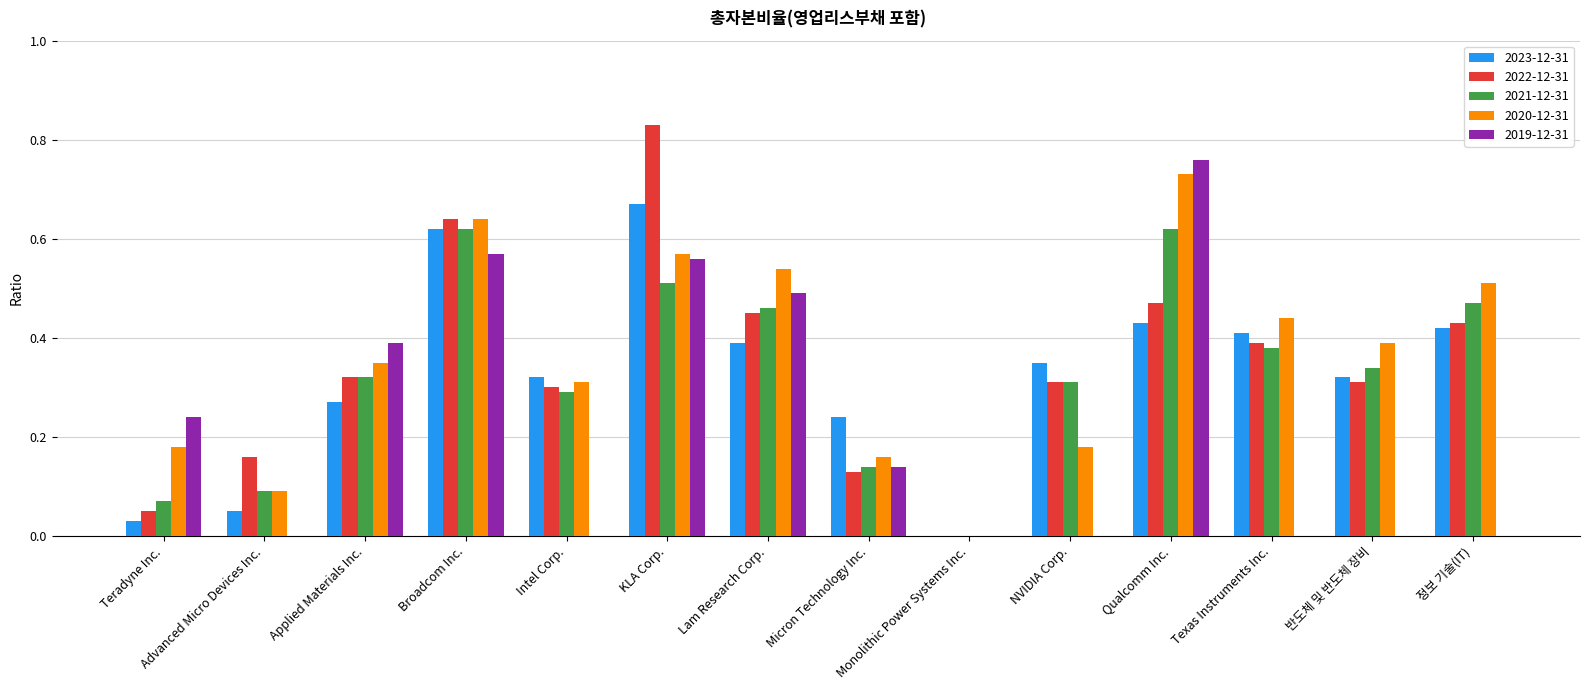

The value of 2022-12-31 at Advanced Micro Devices Inc. is 0.1. True or false?

False